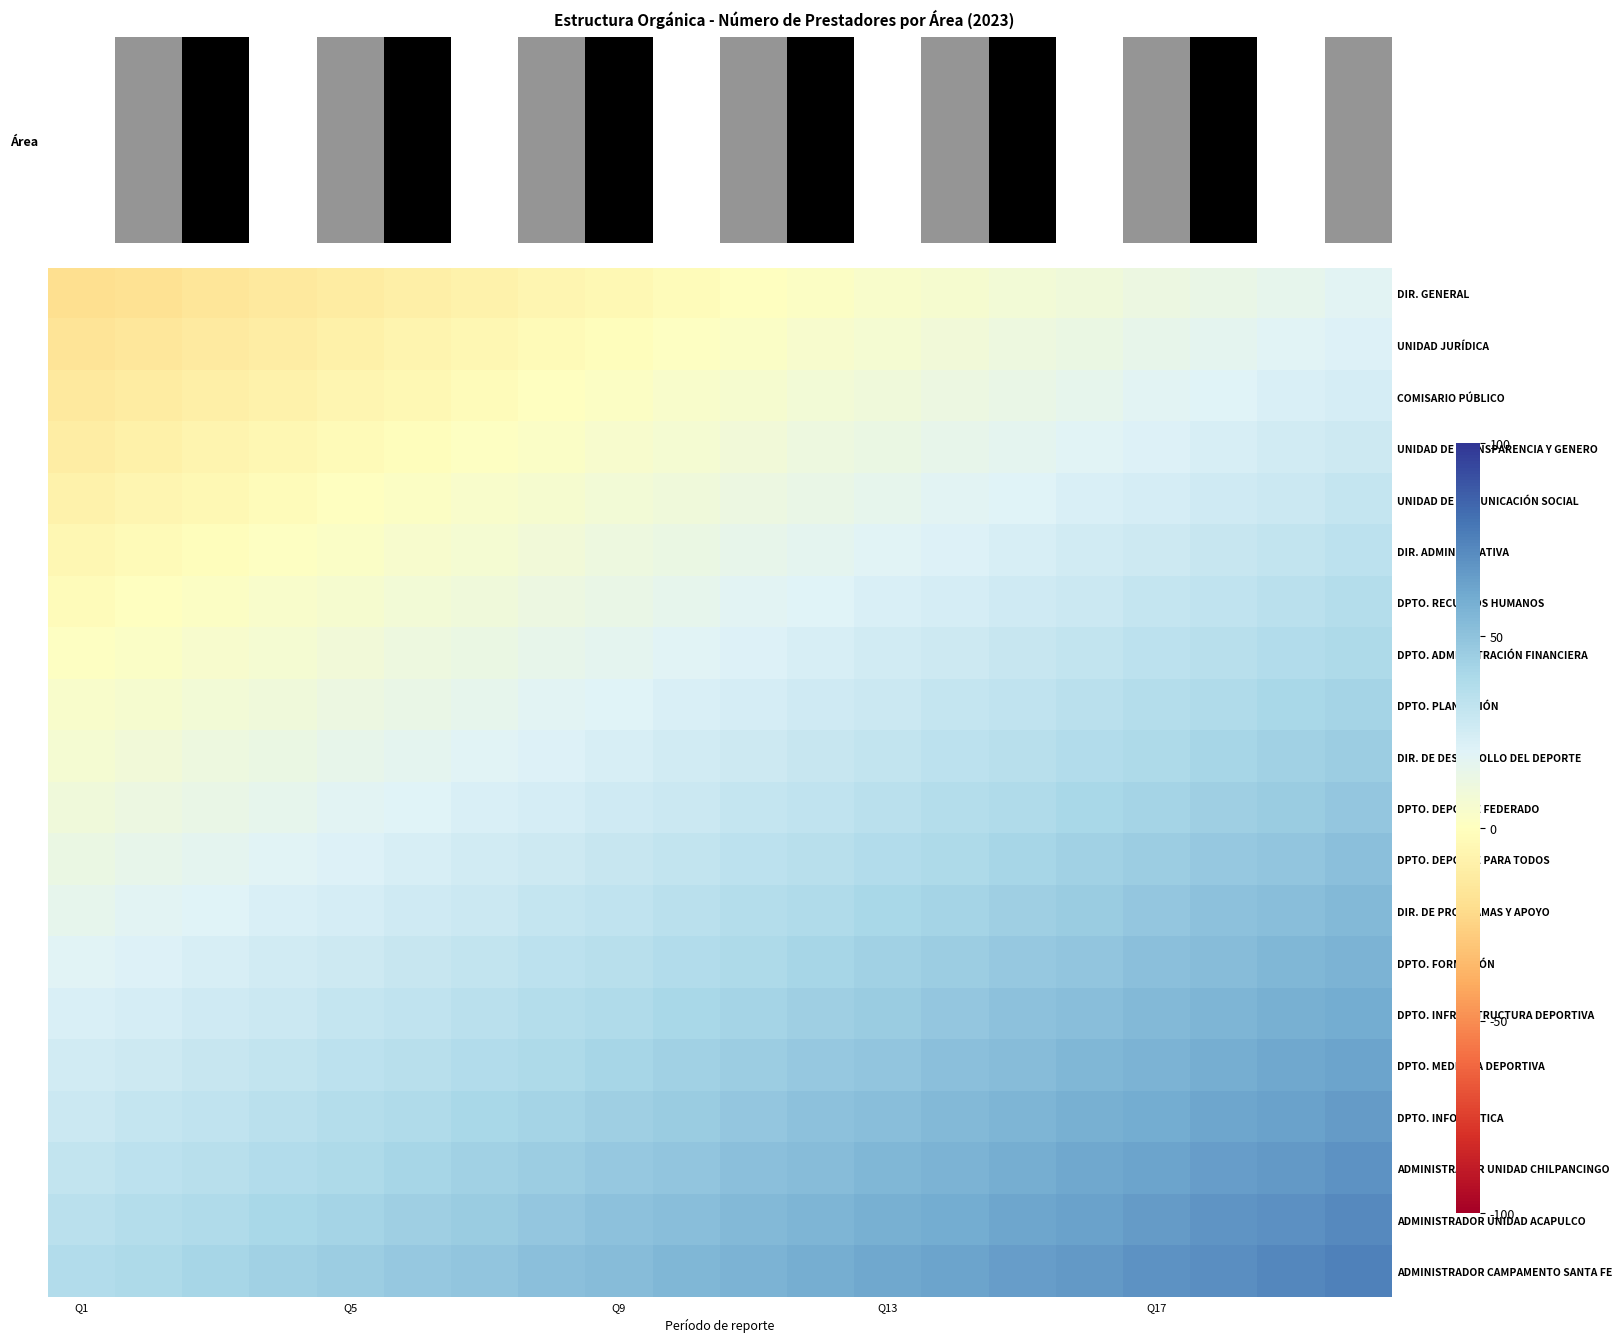

At which category does the chart reach its peak across all series?

19